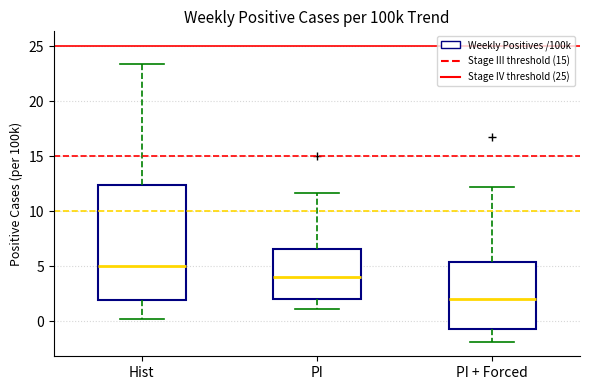

Reading left to right, transcribe this box plot: for each box, give where its median line is, the range the box spans, and where its two whiskers end, as read against the y-axis. The values are not printed on the chart, so give them approximately, as read against the axis.

Hist: median 5.0, box 2.0 to 12.5, whiskers 0.0 to 23.5
PI: median 4.0, box 2.0 to 6.5, whiskers 1.0 to 11.5
PI + Forced: median 2.0, box -0.5 to 5.5, whiskers -2.0 to 12.0